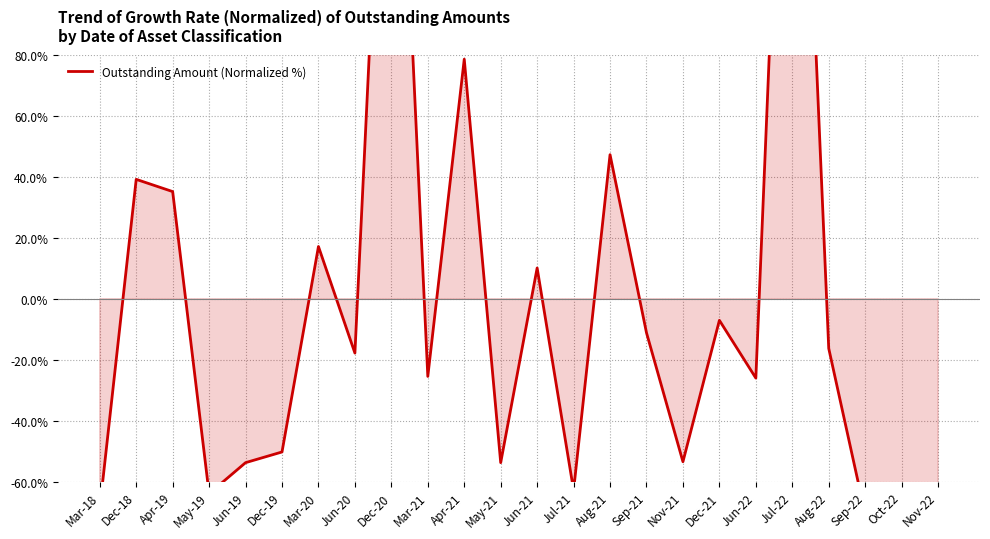

What is the value of the 5th point from the left?

-53.7